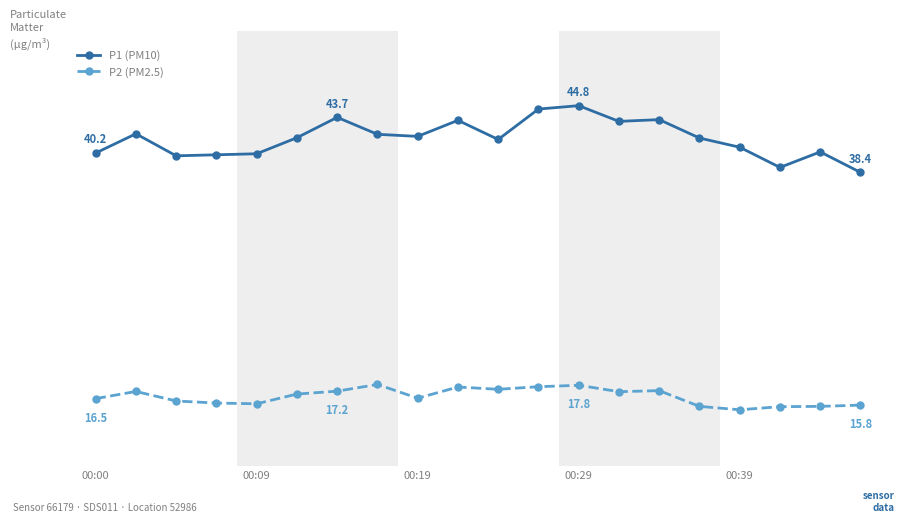

True or false: P2 (PM2.5) and P1 (PM10) intersect in this chart.

False